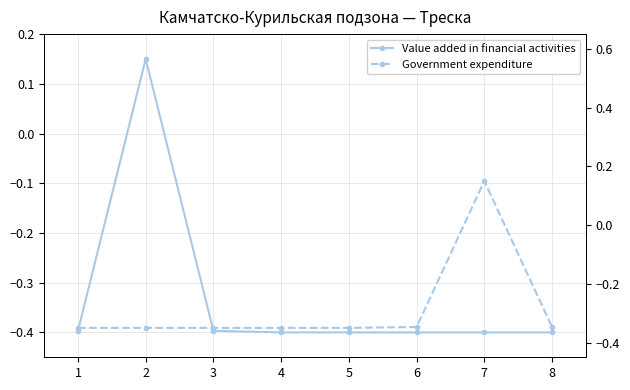

At how many categories does at least one series exceed 0?

2